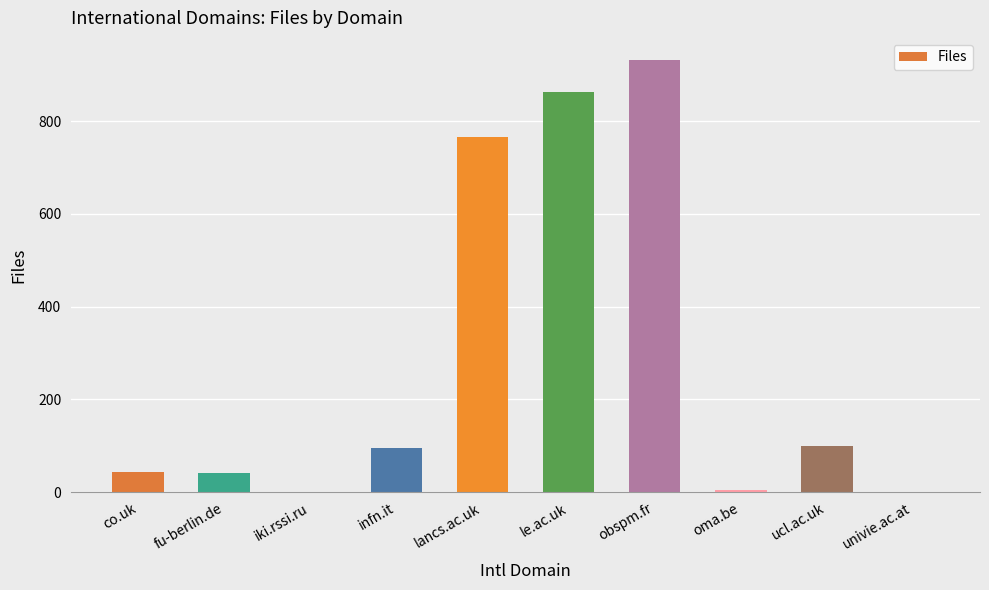

Between lancs.ac.uk and fu-berlin.de, which is larger?

lancs.ac.uk